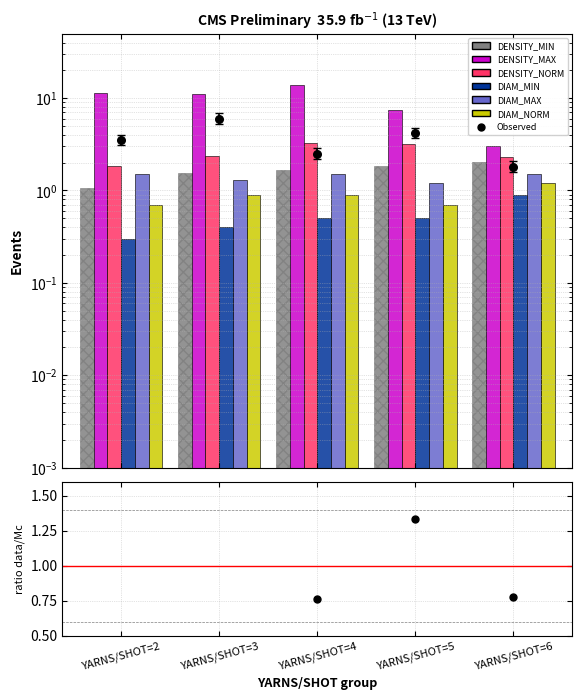

Which series has the largest total across all categories?

DENSITY_MAX